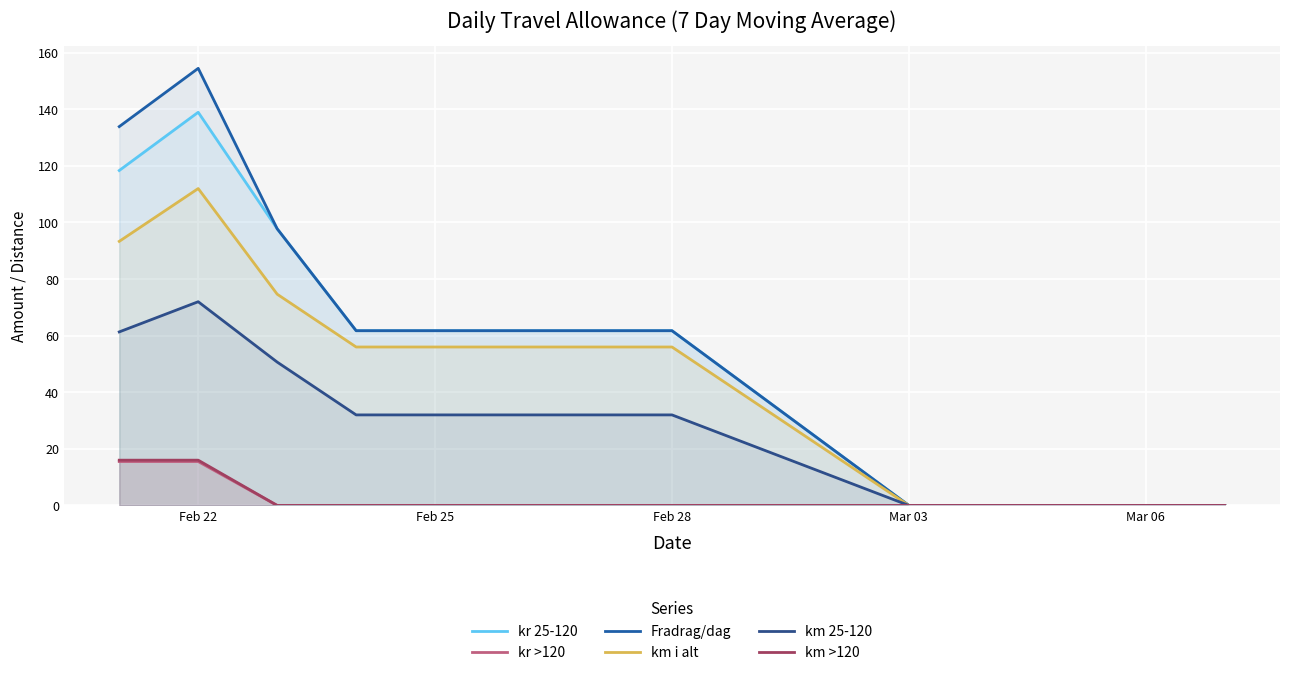

True or false: km i alt has a value of -39.6 at 11.

False